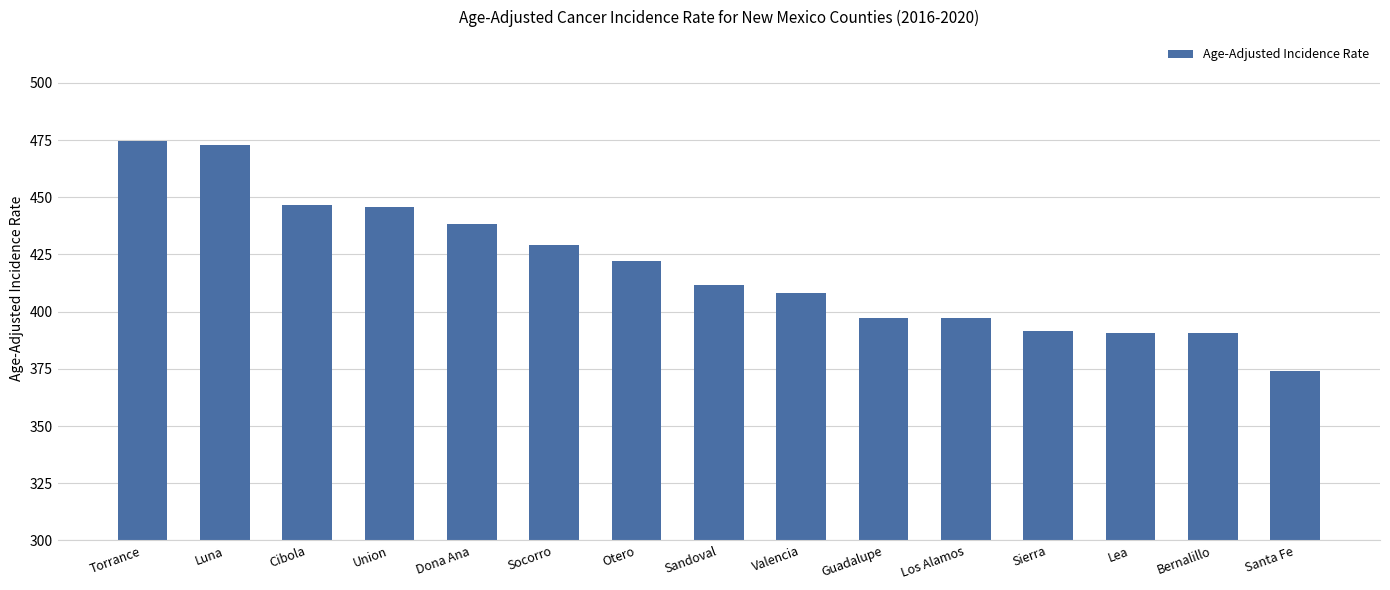

What is the ratio of the value at Torrance to the value at Santa Fe?

1.3